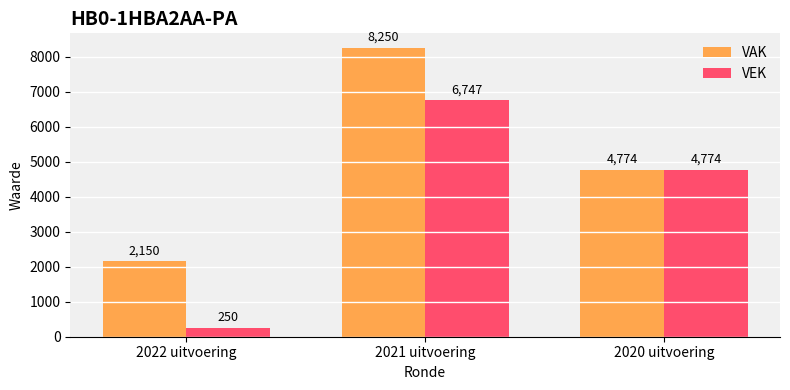

What is the maximum value shown in the chart?

8250